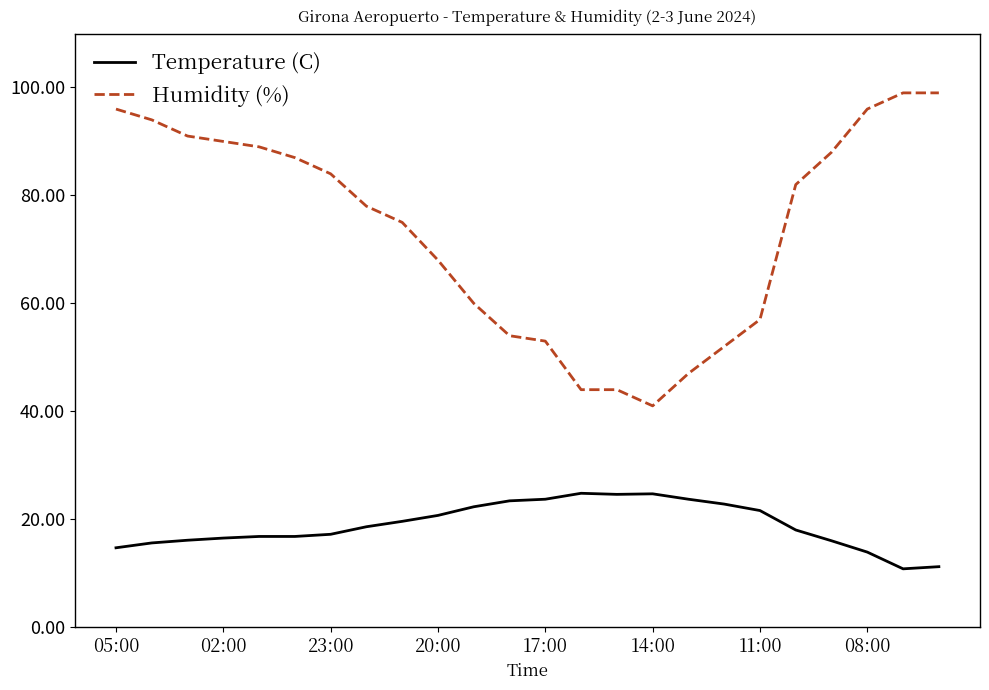

True or false: Humidity (%) and Temperature (C) cross at least once.

False